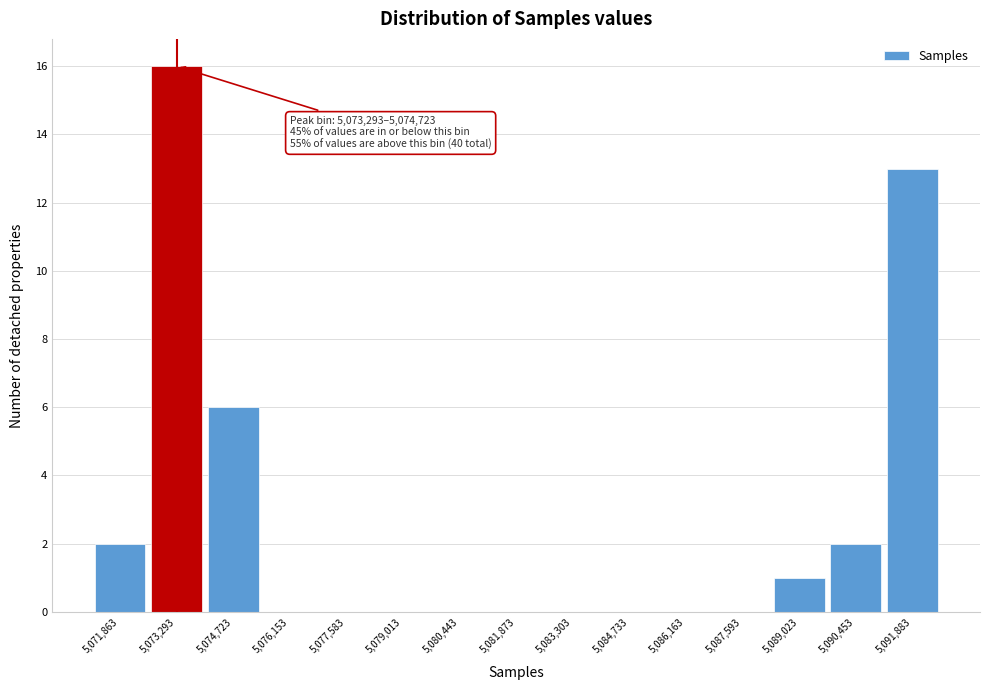

Reading left to right, extract all data points from this chart.

5,071,863=2	5,073,293=16	5,074,723=6	5,076,153=0	5,077,583=0	5,079,013=0	5,080,443=0	5,081,873=0	5,083,303=0	5,084,733=0	5,086,163=0	5,087,593=0	5,089,023=1	5,090,453=2	5,091,883=13